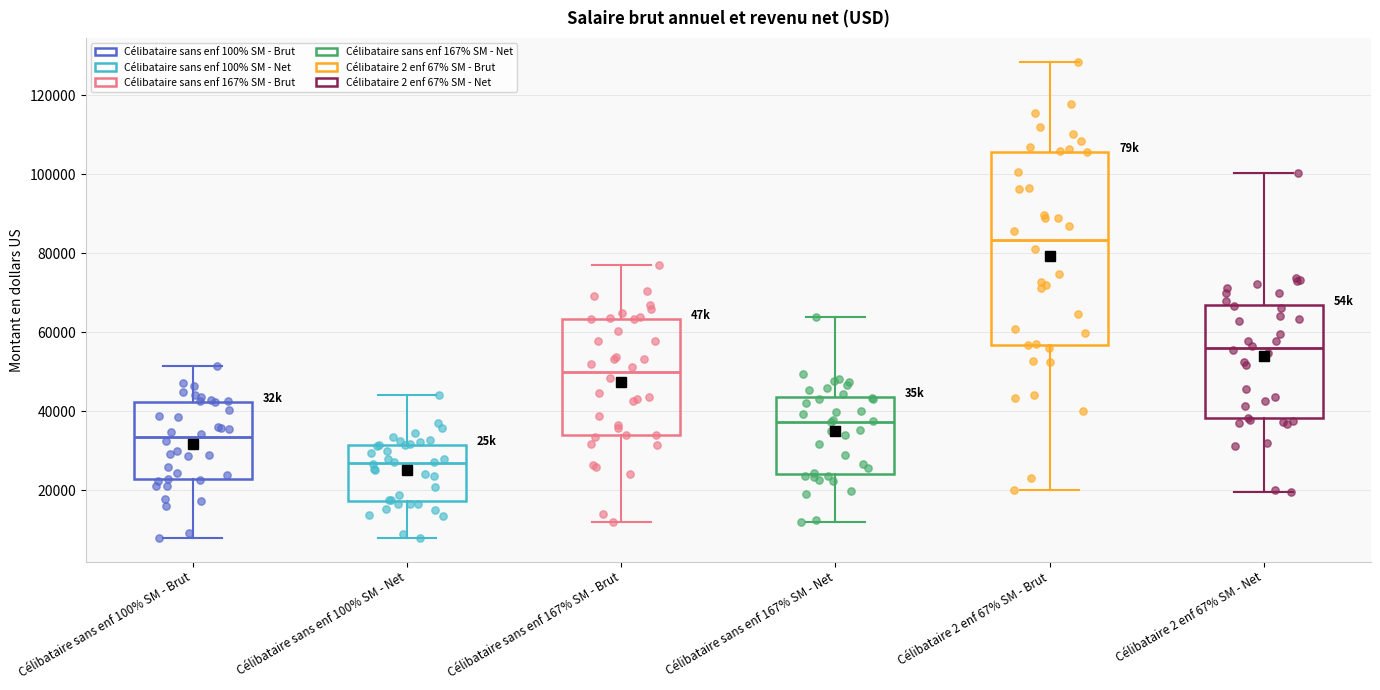

Comparing the boxes themselves (not the whiskers), which one is the tallest?

Célibataire 2 enf 67% SM - Brut